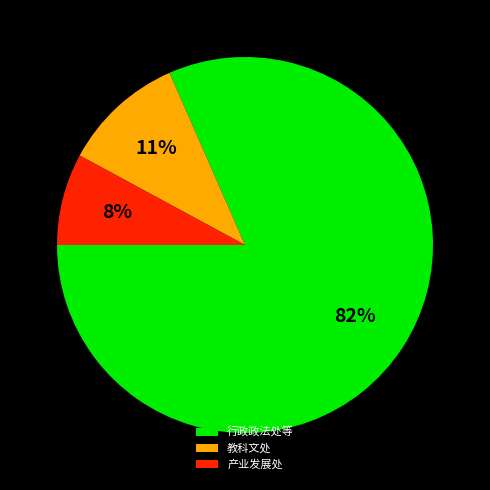

Which category has the biggest portion of the pie?

行政政法处等